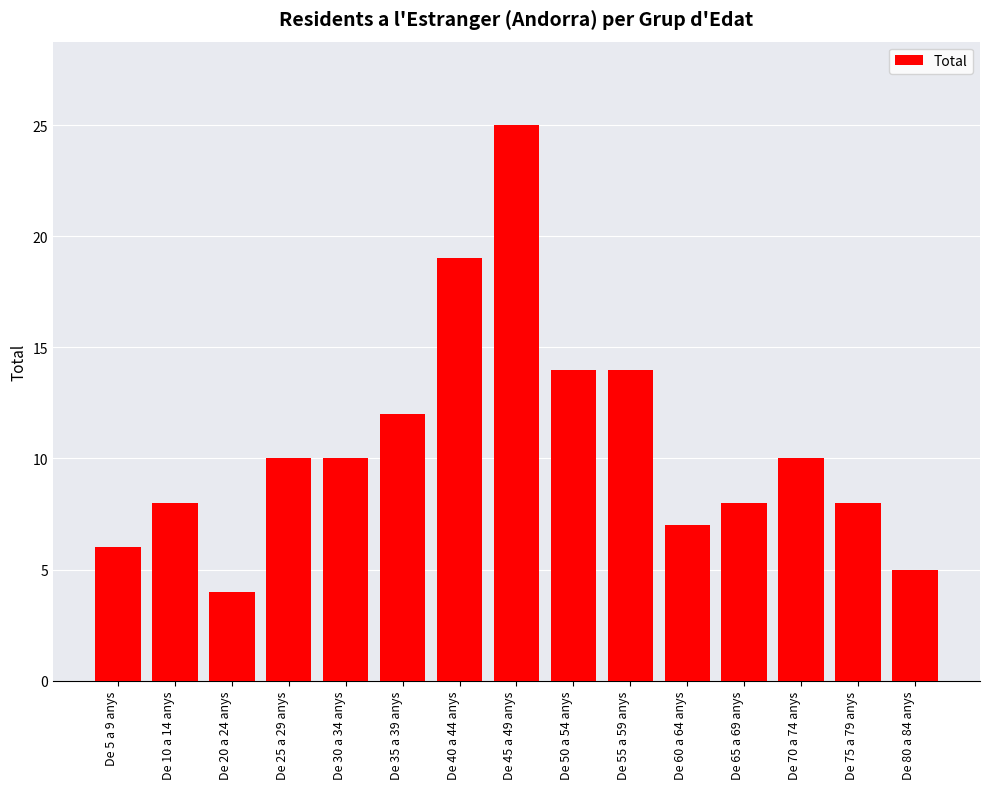

Count the number of categories in the chart.

15